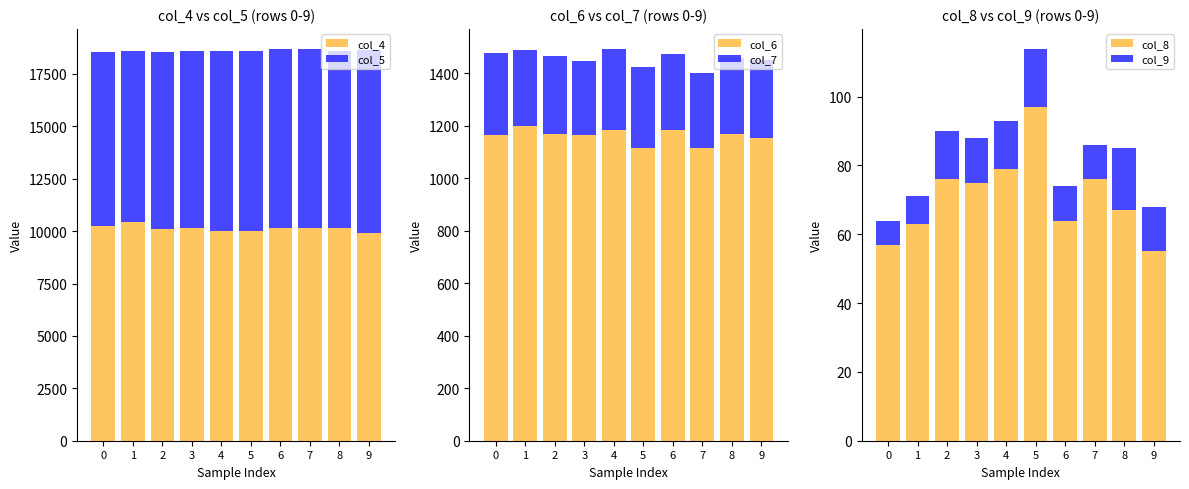

At how many categories does at least one series exceed 1061?

10